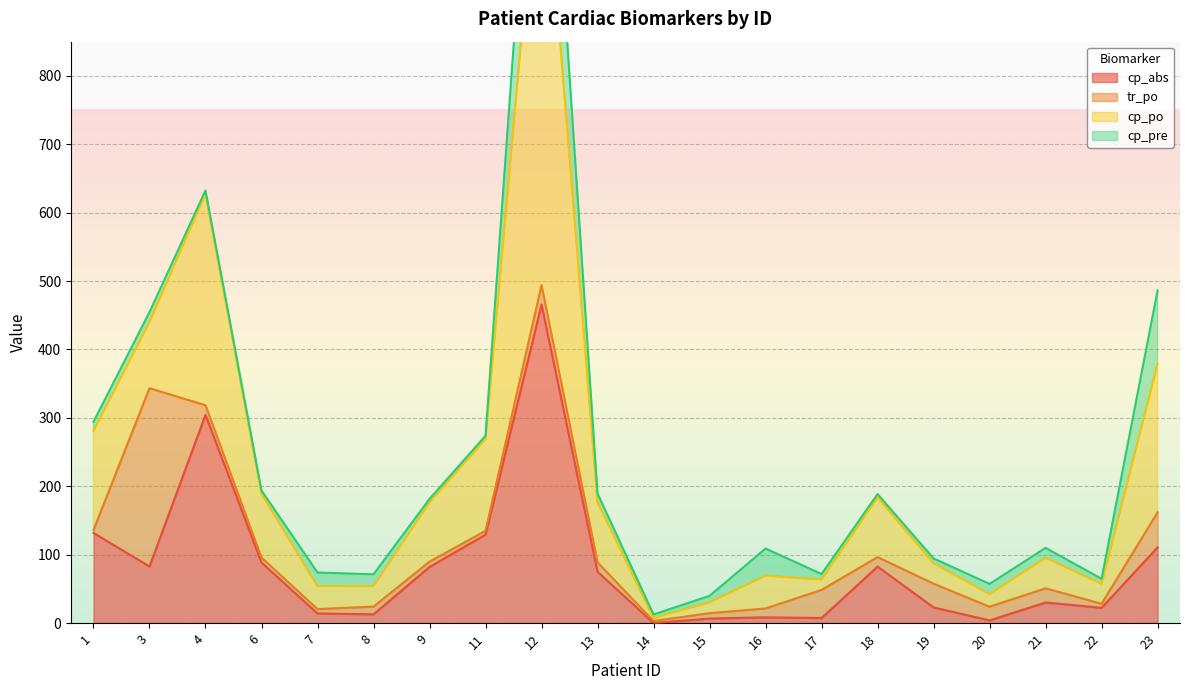

What is the difference between the highest and lowest values at 22?

42.4